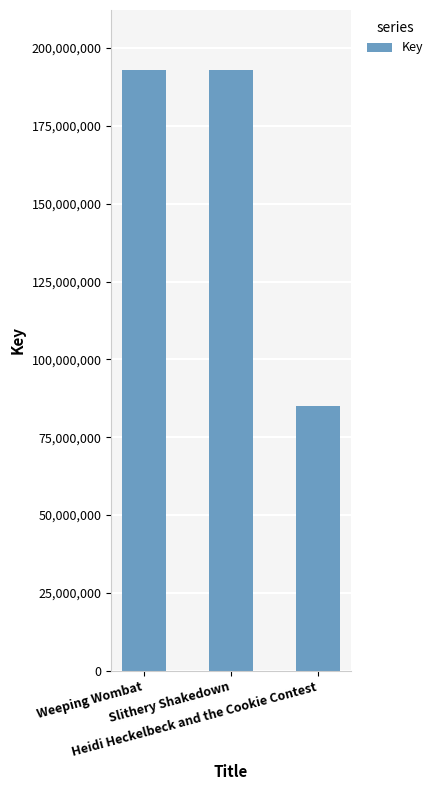

What is the average value?

156947332